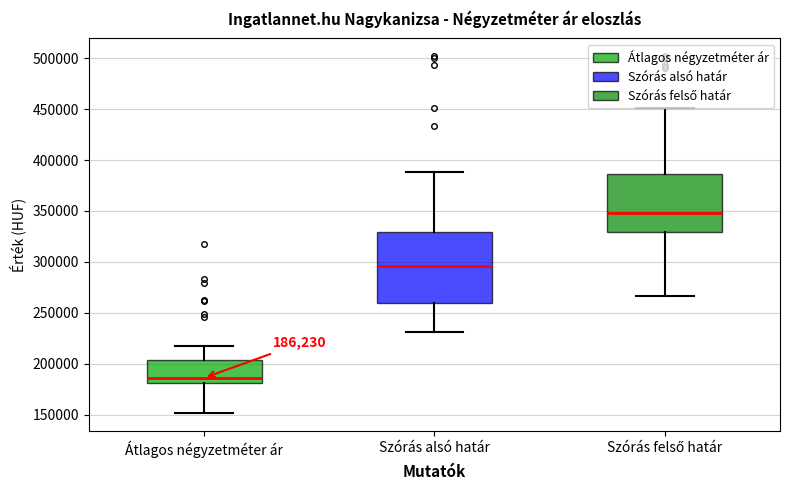

Which box has the highest median line?

Szórás felső határ